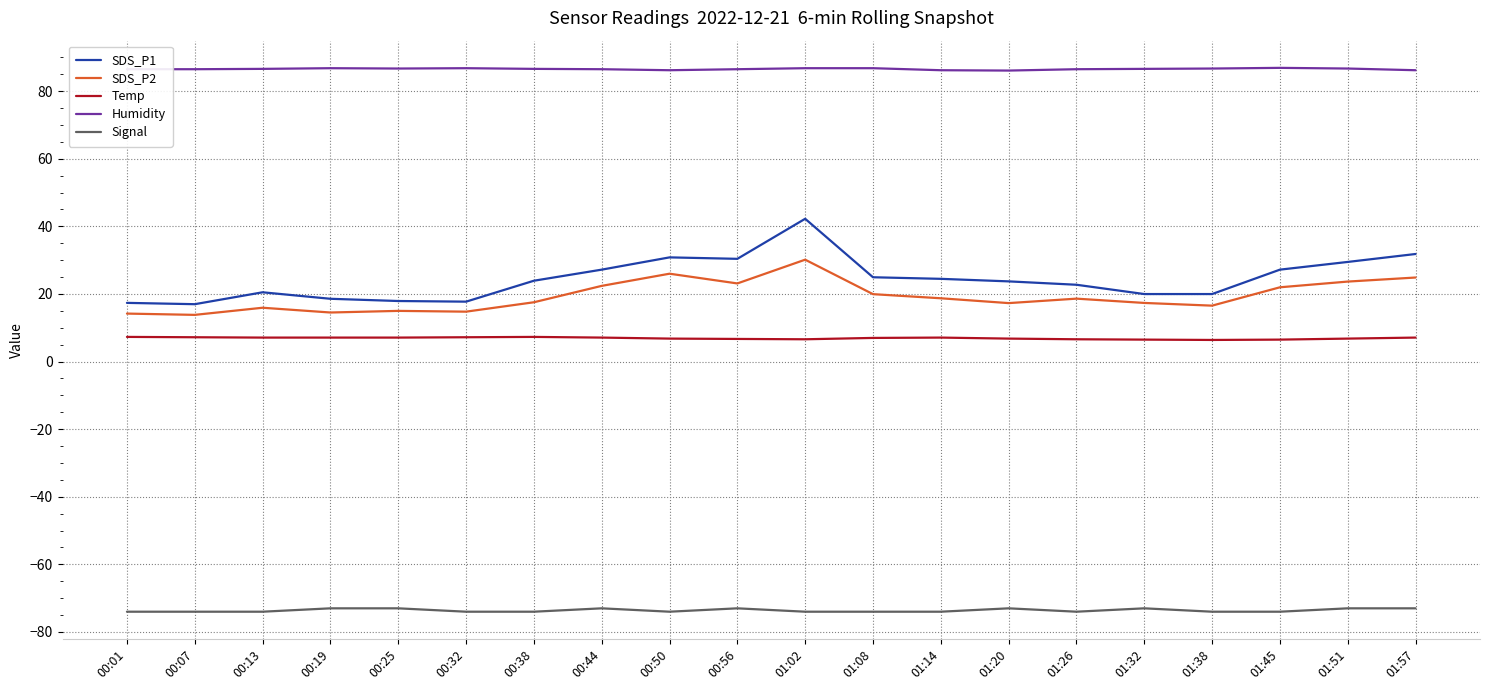

What is the lowest value of the Signal series?

-74.0